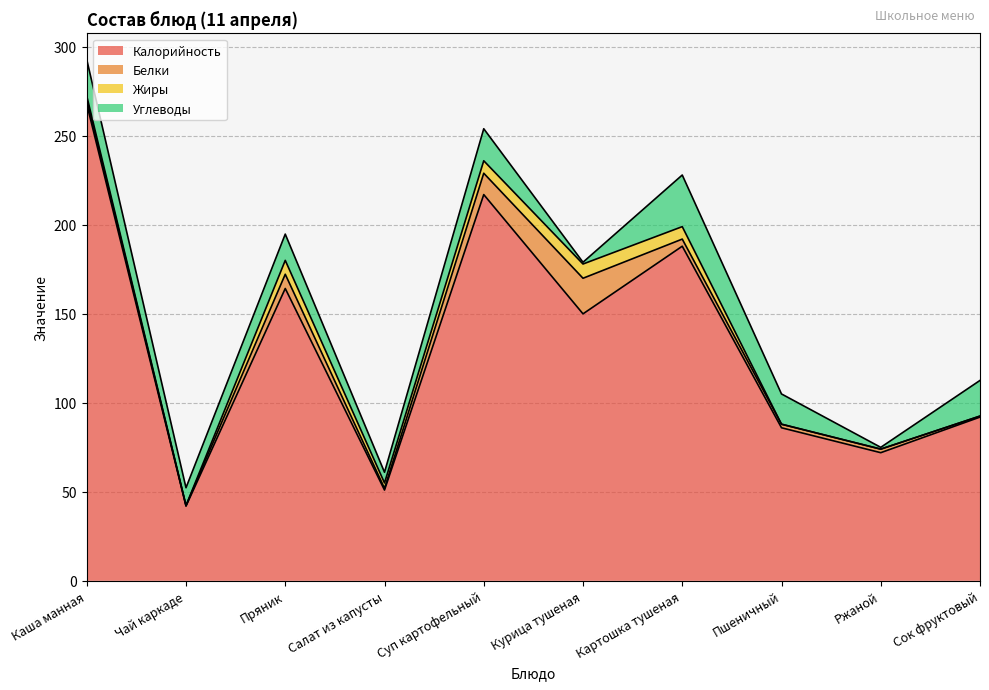

How many values in the Жиры series exceed 3?

4